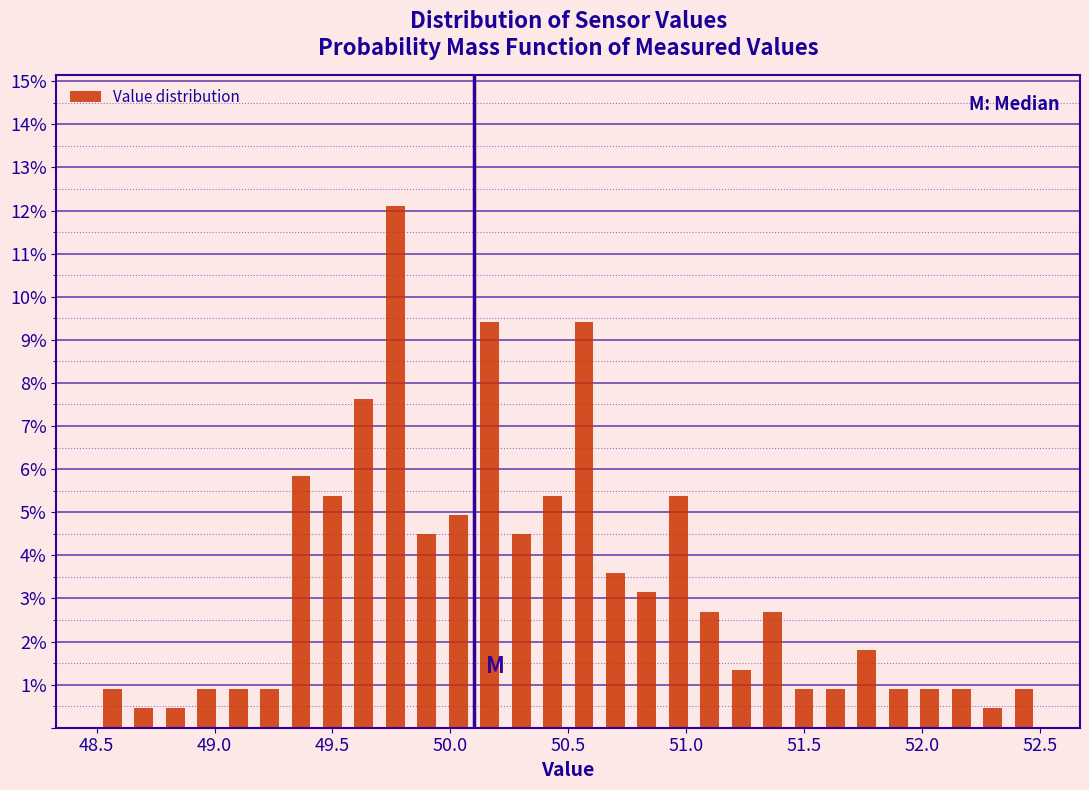

Read against the x-axis, roughly where is the centre of the tallest bar?

49.75